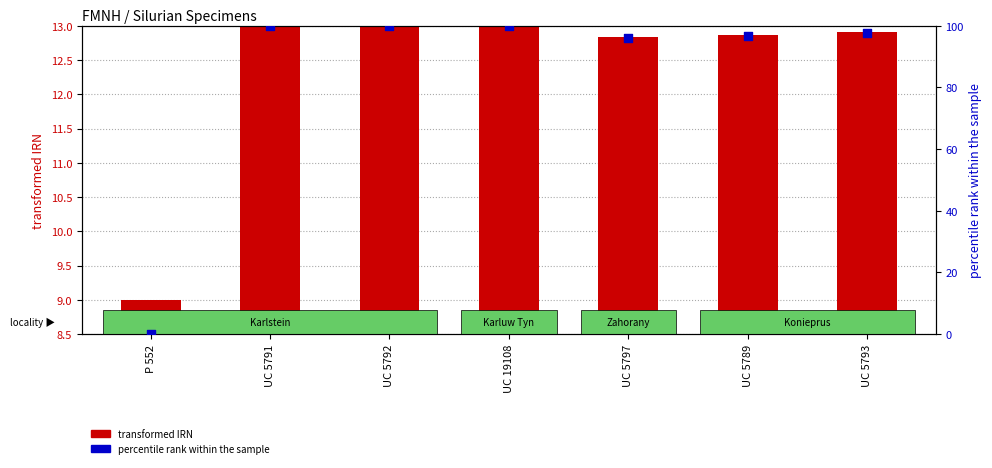

At which category is the sum across all series the highest?

UC 19108